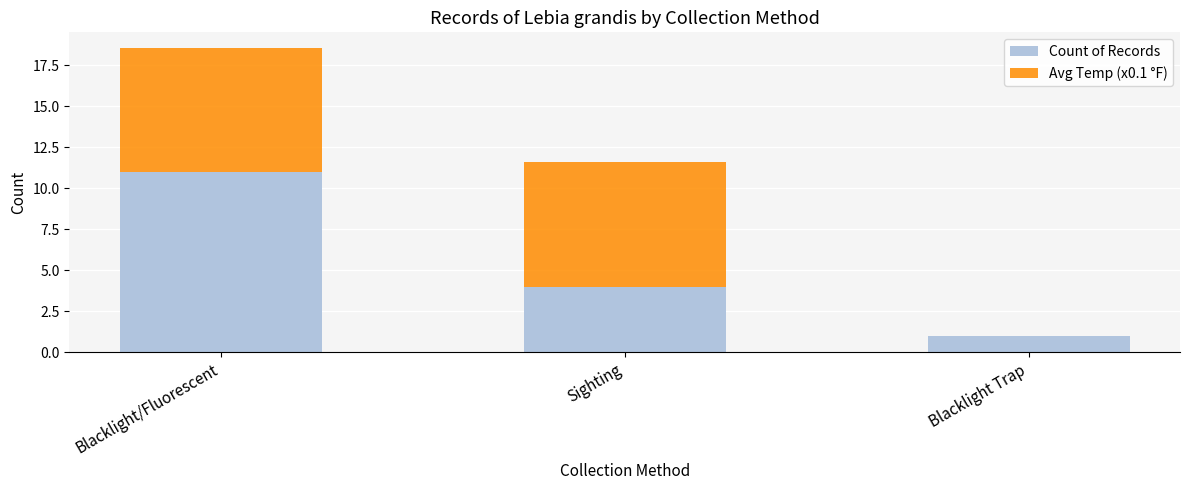

At which label does Count of Records reach its peak?

Blacklight/Fluorescent